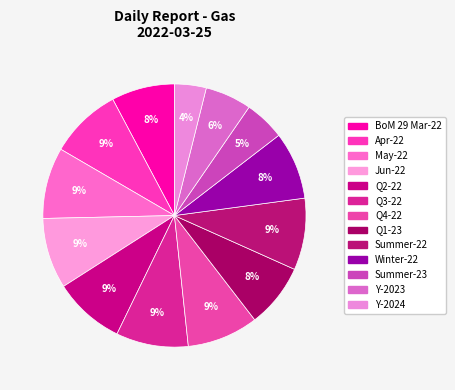

What is the largest slice in the pie chart?

Q3-22